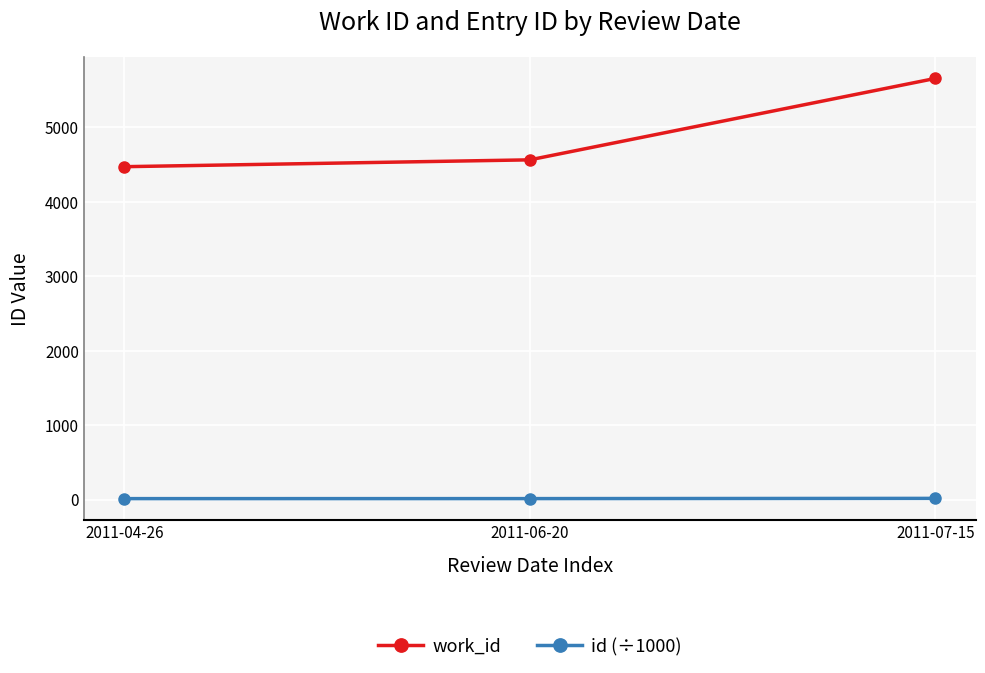

Rank the series by their maximum value, from highest to lowest.

work_id, id (÷1000)